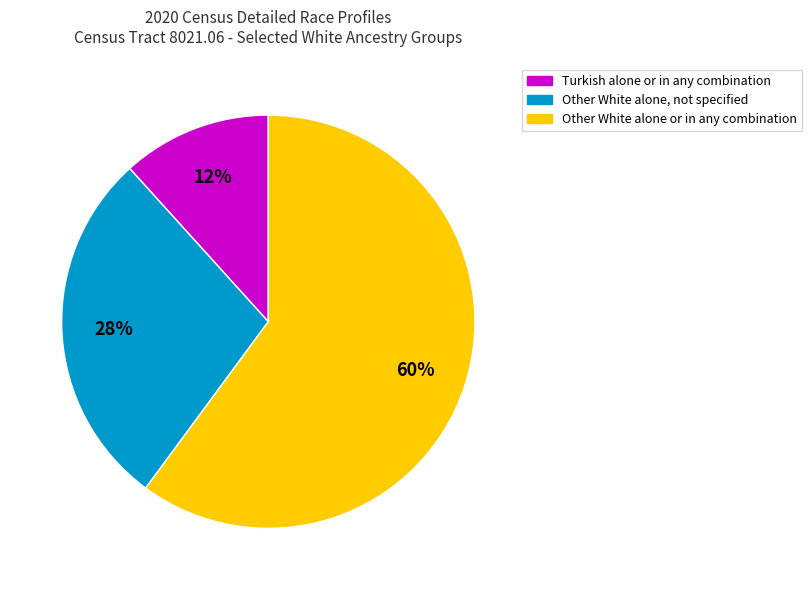

The Other White alone, not specified slice represents 43% of the pie. True or false?

False